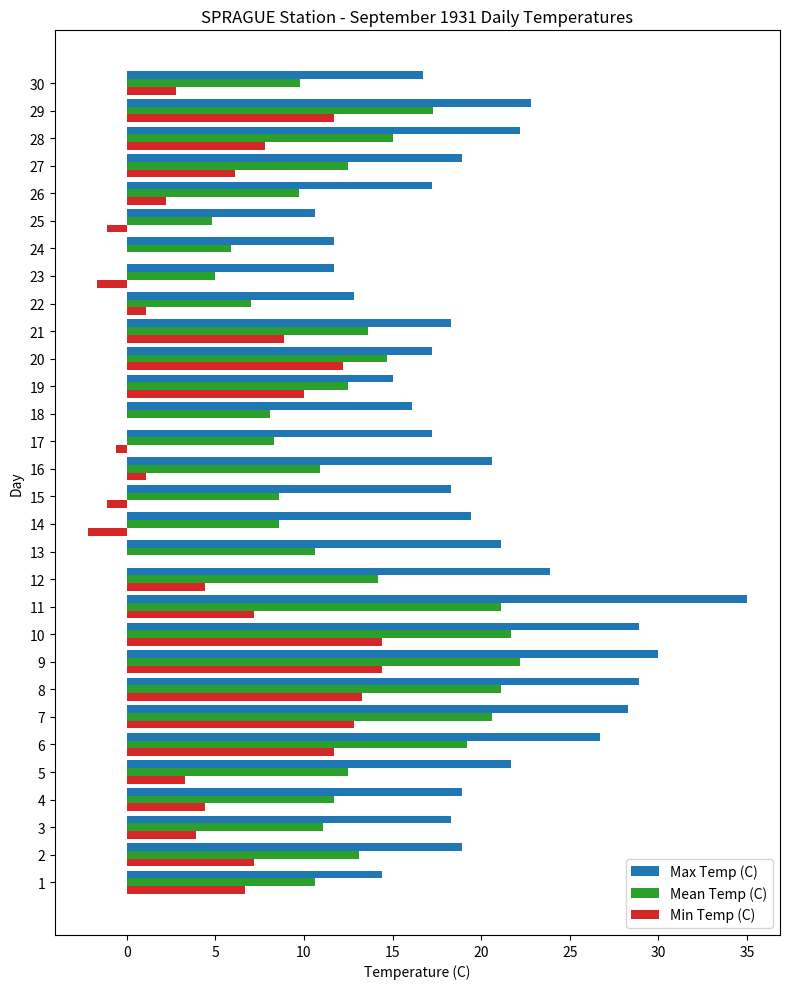

How many data points does each series have?

30